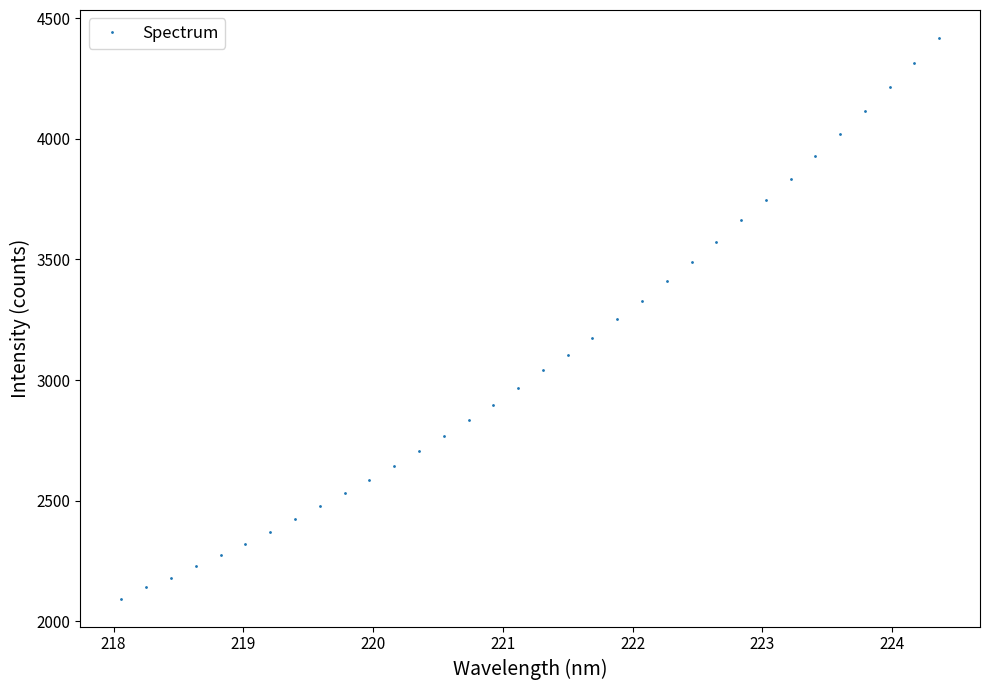

What is the greatest value displayed?

4417.9